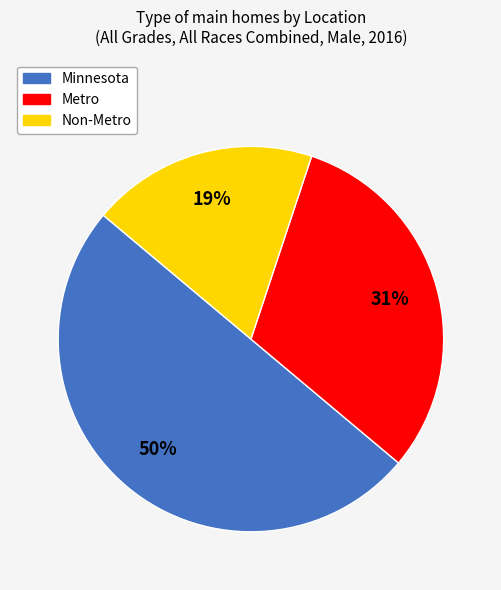

To the nearest percent, what is the difference between the largest and smallest slice percentages?

31%